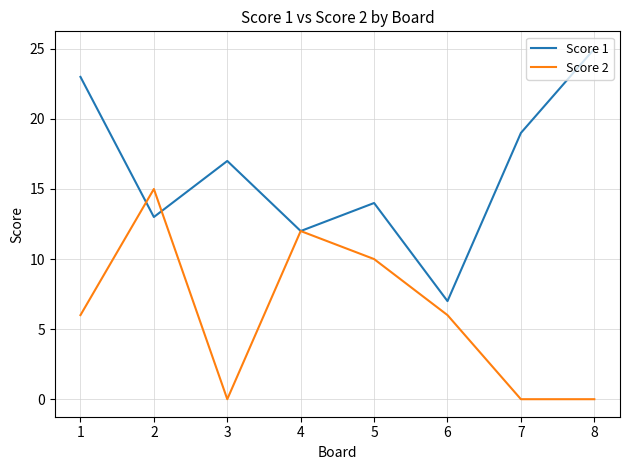

The Score 2 series shows 4 at 5. True or false?

False